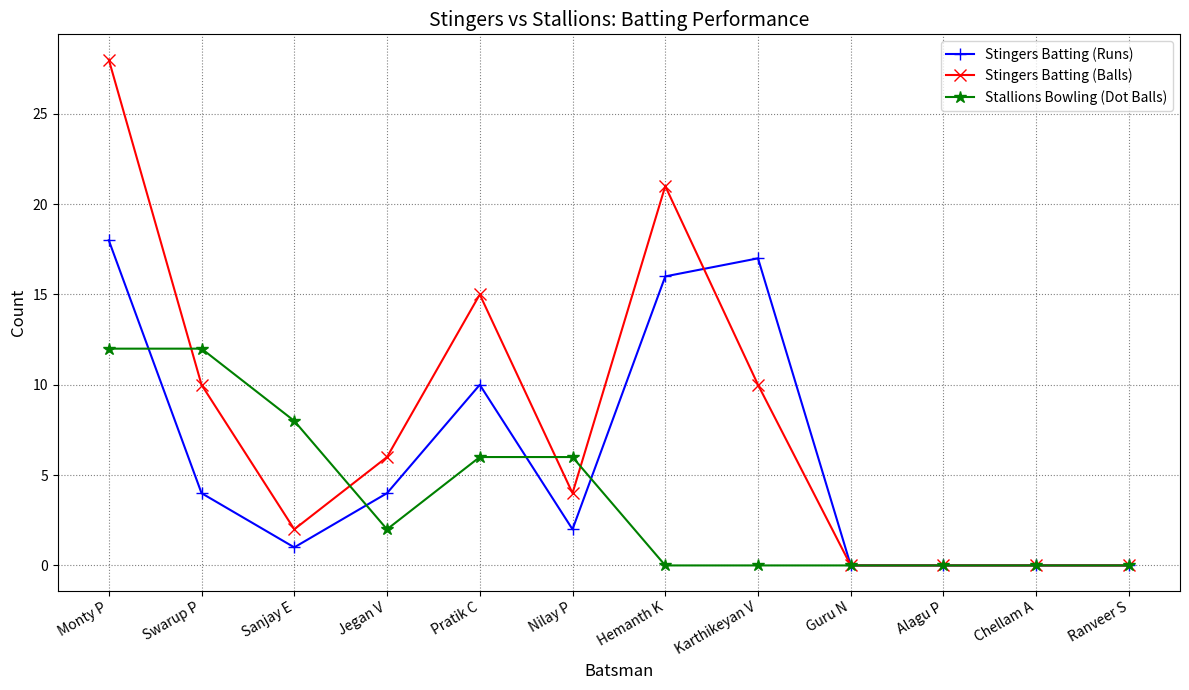

Rank the series by their maximum value, from lowest to highest.

Stallions Bowling (Dot Balls), Stingers Batting (Runs), Stingers Batting (Balls)